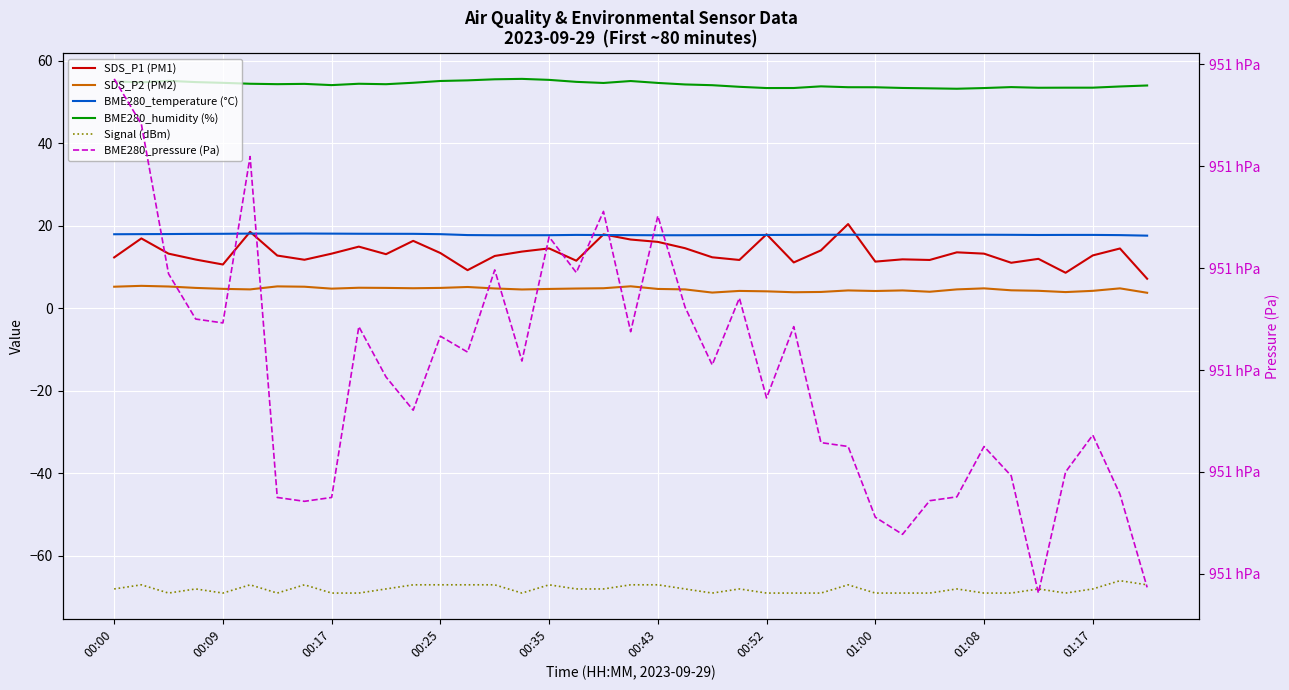

True or false: SDS_P2 (PM2) and Signal (dBm) cross at least once.

False